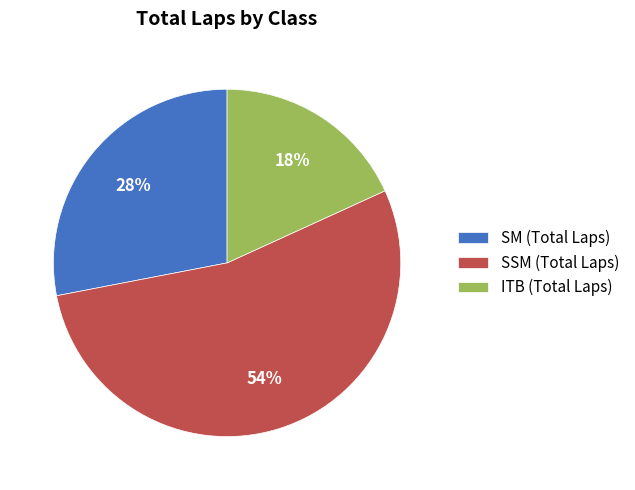

Rank the categories by value from lowest to highest.

ITB (Total Laps), SM (Total Laps), SSM (Total Laps)